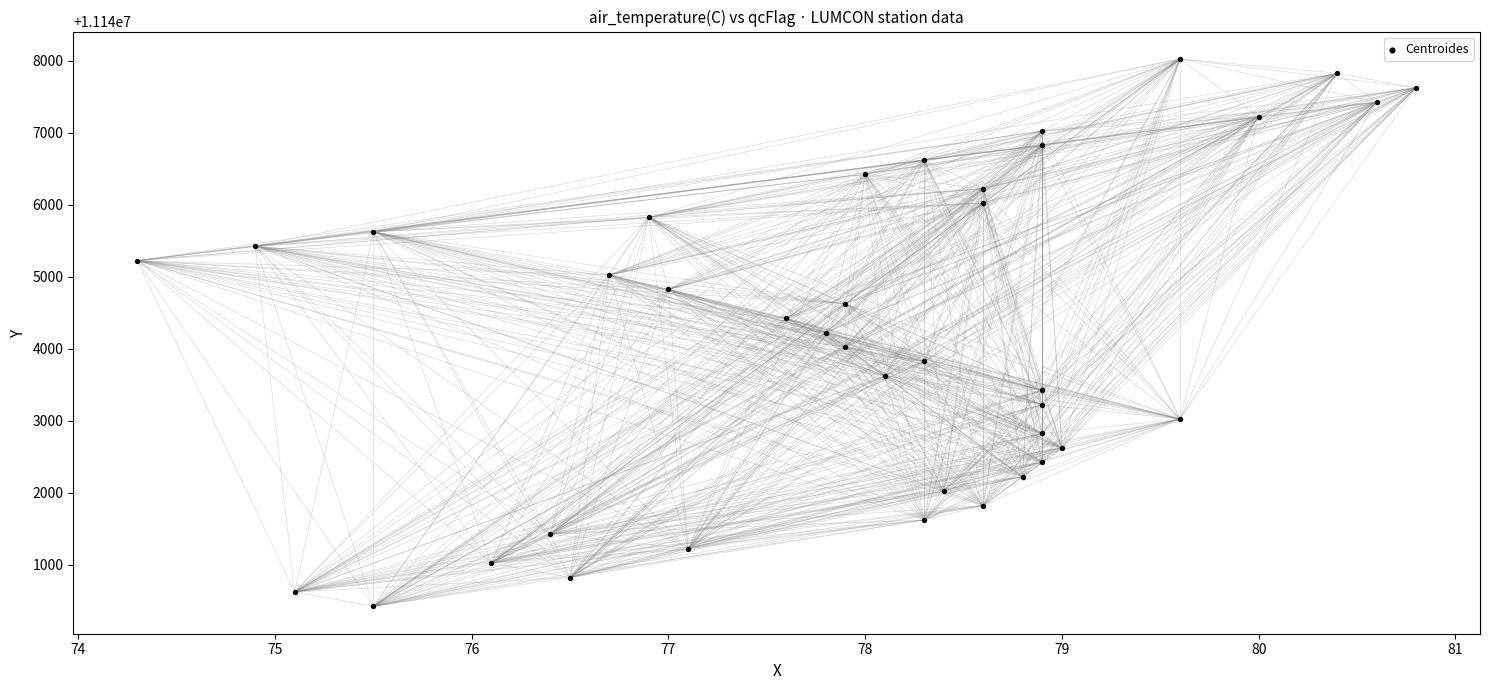

What is the range of Y values (max minus min)?

7600